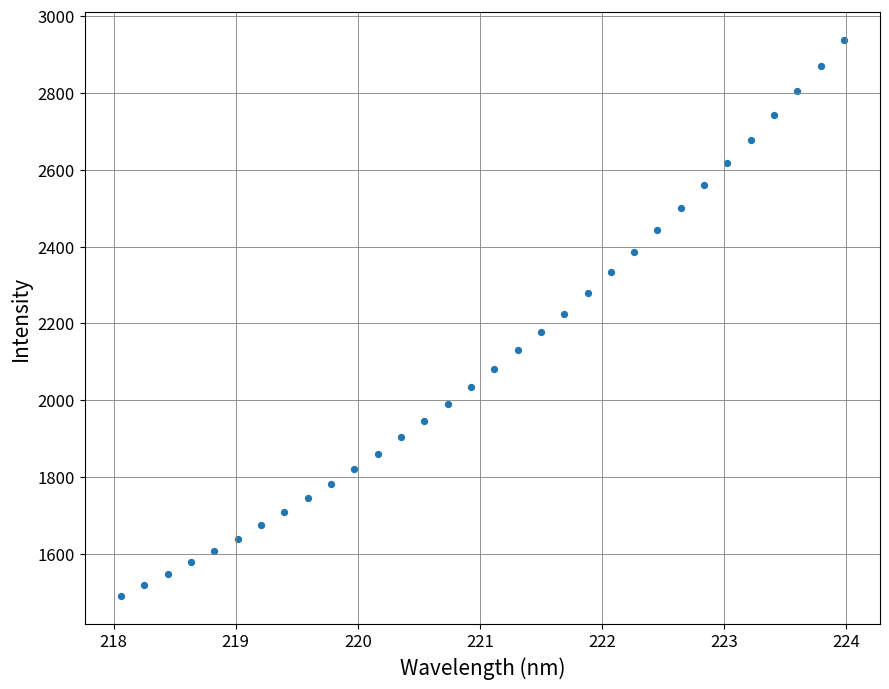

What is the range of X values (max minus min)?

5.9